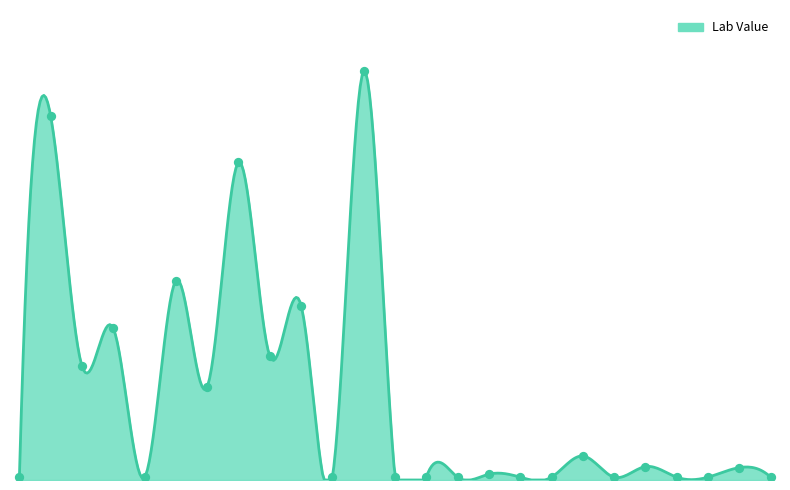

Which has a higher value, 2013-09-24 or 2014-05-21?

2013-09-24